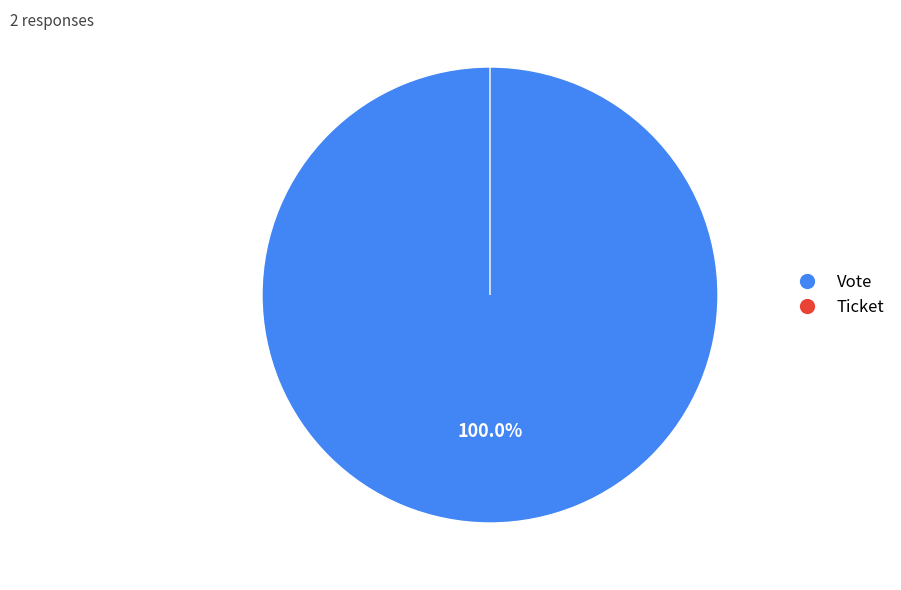

What is the largest slice in the pie chart?

Vote